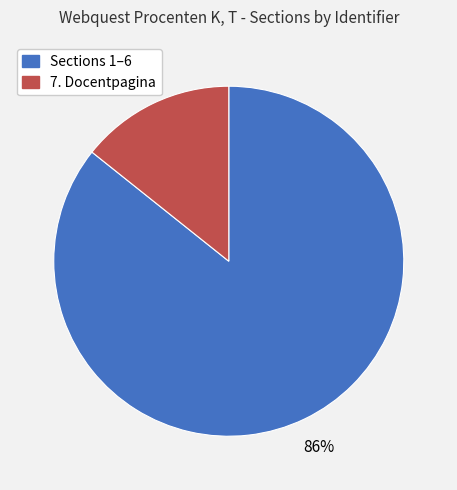

To the nearest percent, what is the average slice percentage?

50%